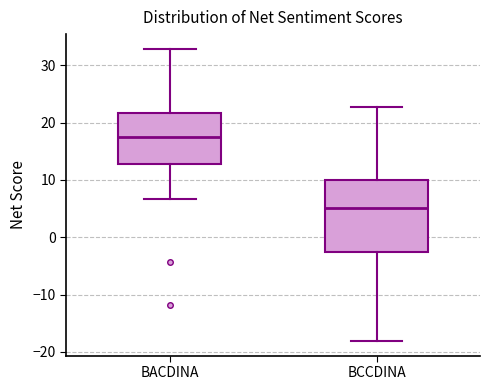

Where does the lower whisker of the box for BACDINA end on the y-axis? The values are not printed on the chart, so give them approximately, as read against the axis.

7